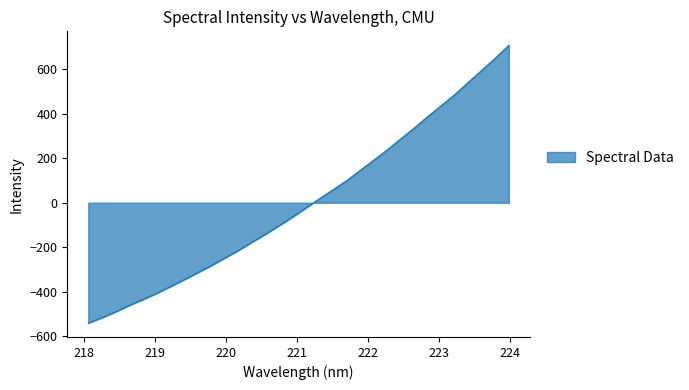

What is the greatest value displayed?

708.1